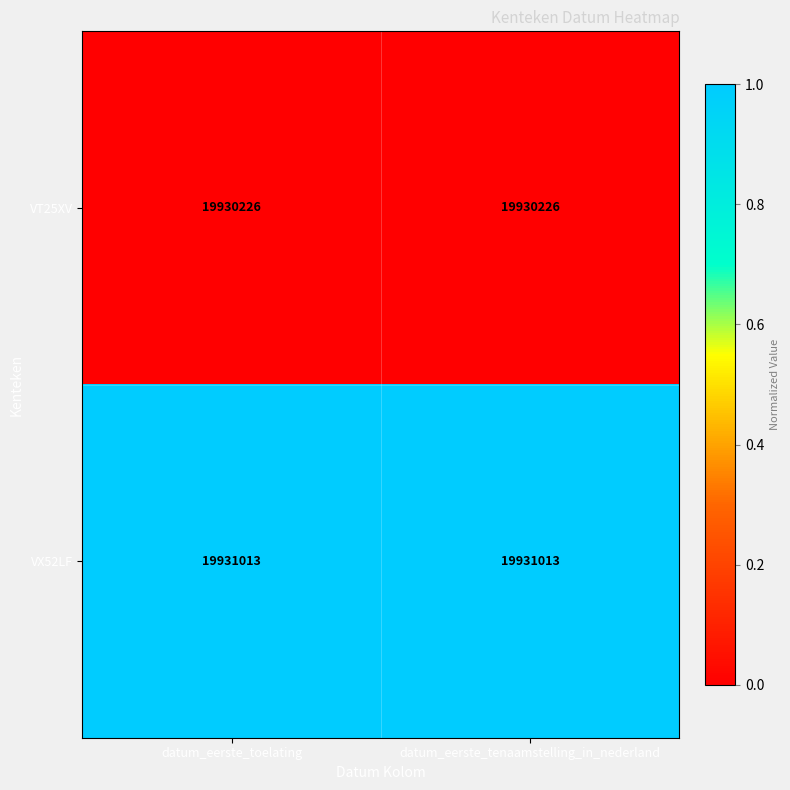

What is the approximate value of VX52LF at datum_eerste_toelating?

19931013